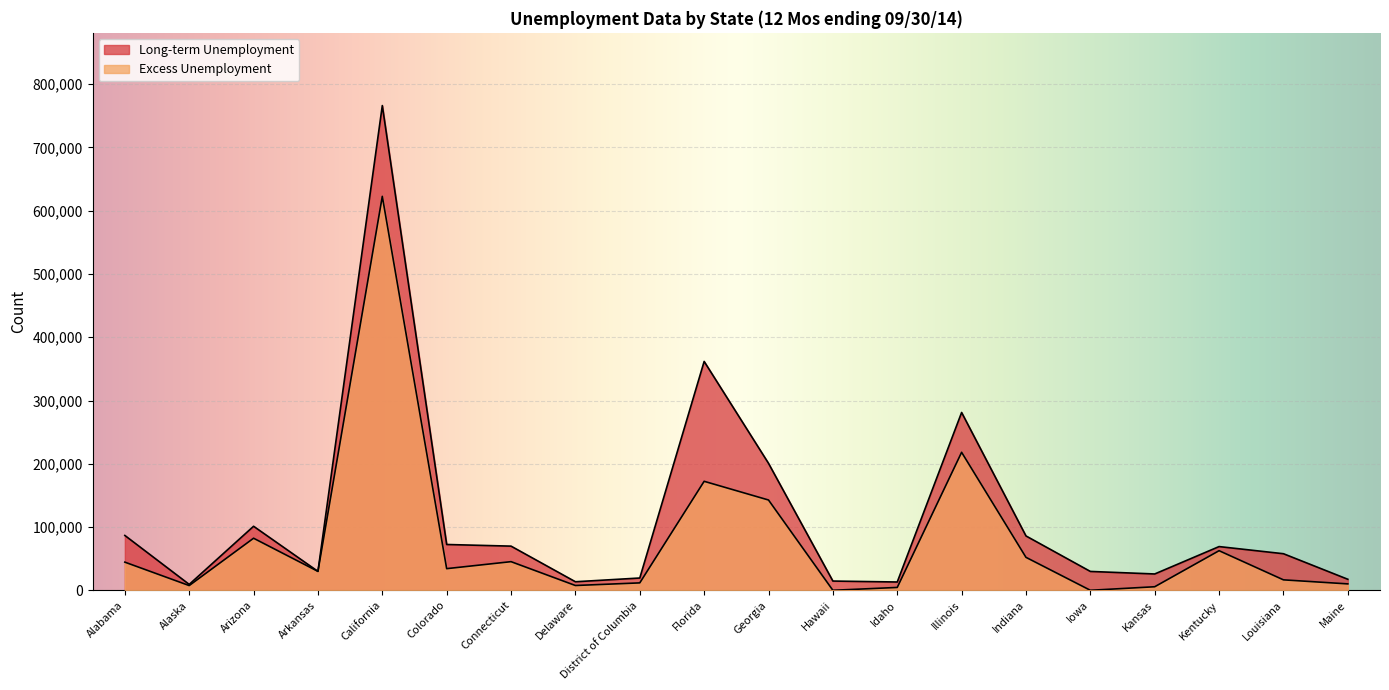

What is the total value across all series at Arizona?

183494